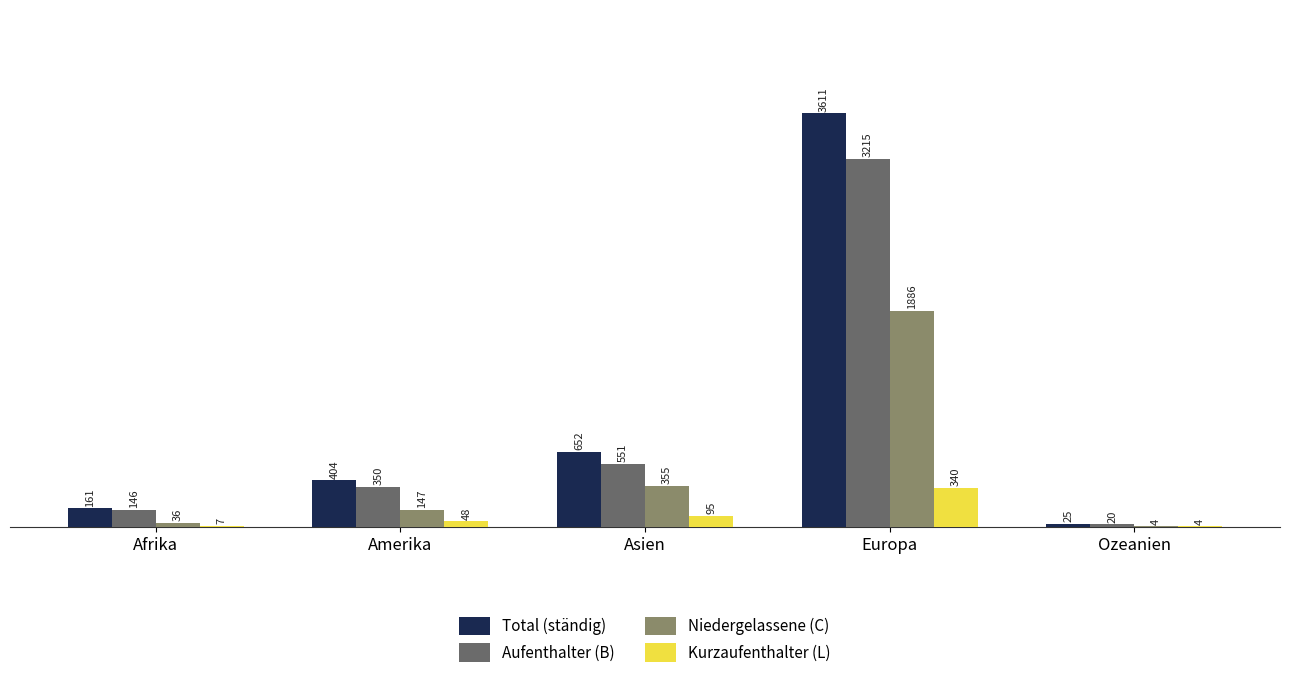

What are all the series names shown in the legend?

Total (ständig), Aufenthalter (B), Niedergelassene (C), Kurzaufenthalter (L)